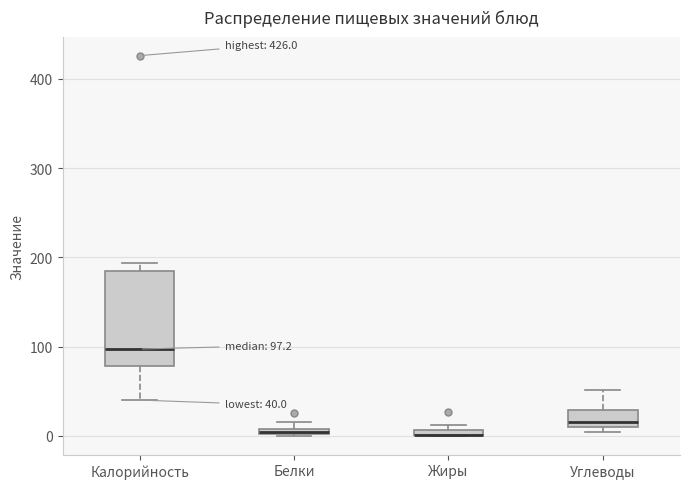

Which box is the tallest, from its lower edge to its upper edge?

Калорийность